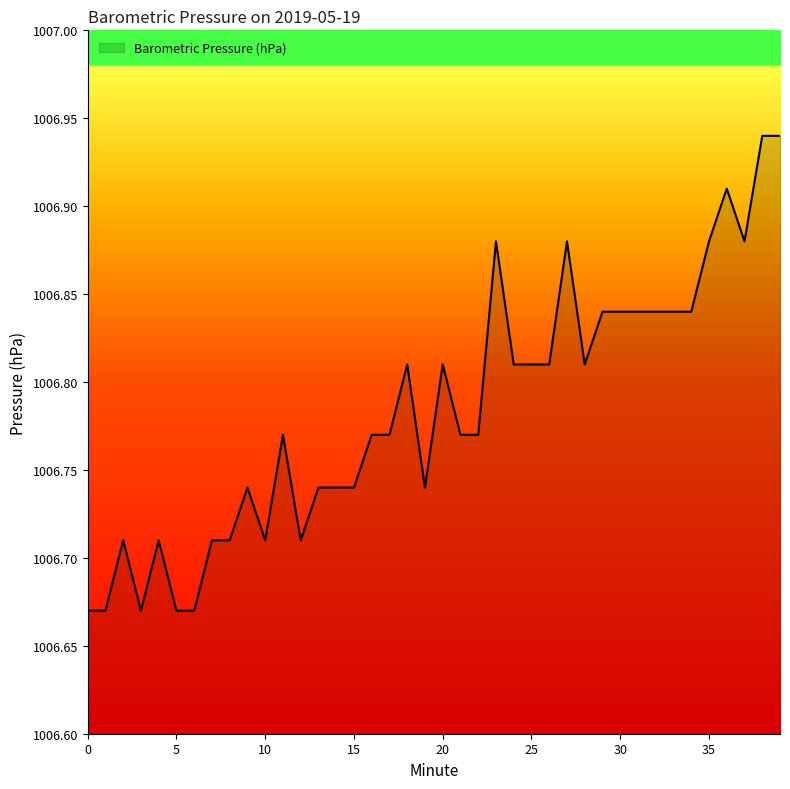

What is the difference between the maximum and minimum values?

0.3